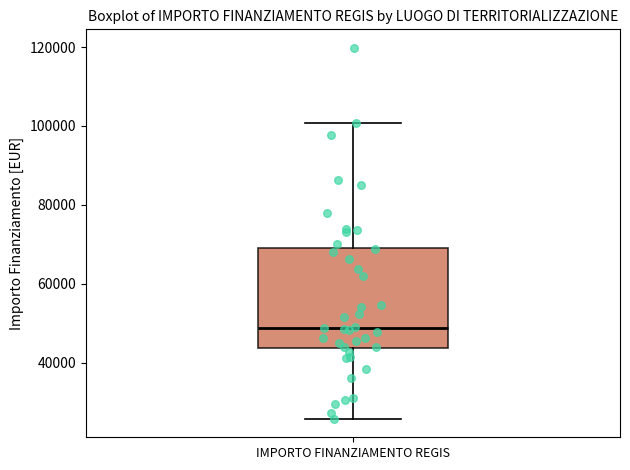

Read this box plot against the y-axis: the position of the median line, the range covered by the box, and the ends of both whiskers. The values are not printed on the chart, so give them approximately, as read against the axis.

median 48000, box 44000 to 70000, whiskers 26000 to 100000